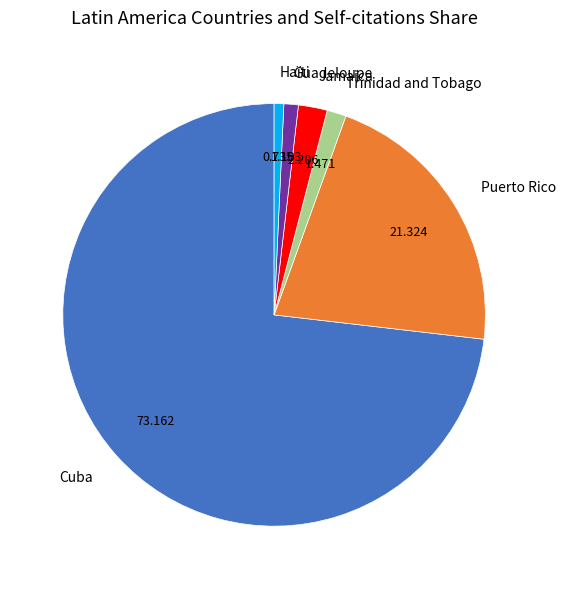

Which category has the biggest portion of the pie?

Cuba